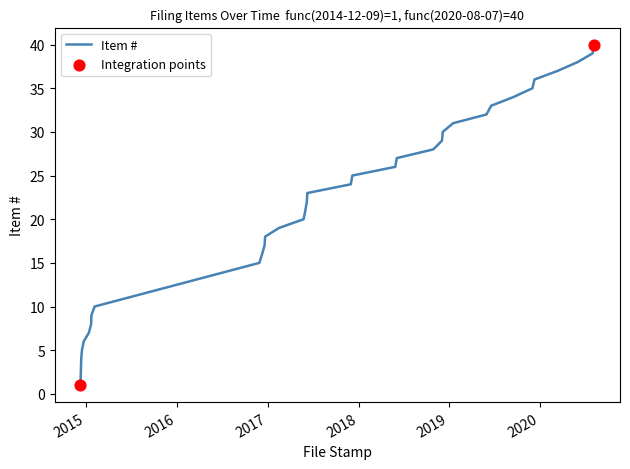

How many lines are shown in the chart?

1